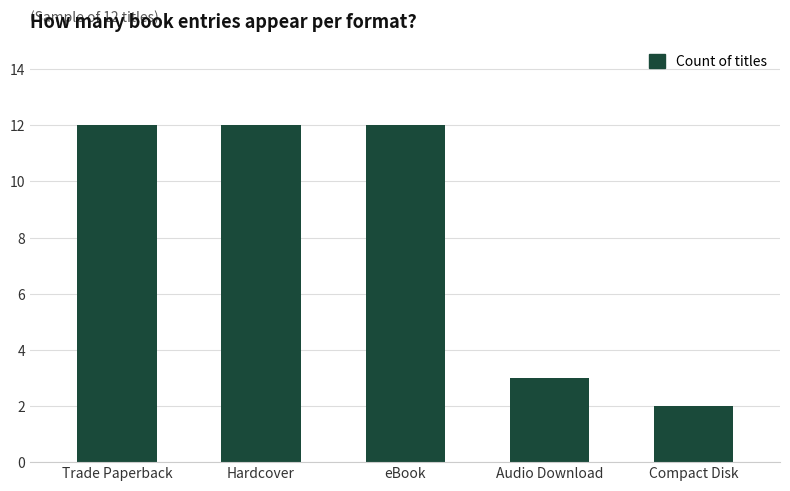

The value at Trade Paperback is 18. True or false?

False